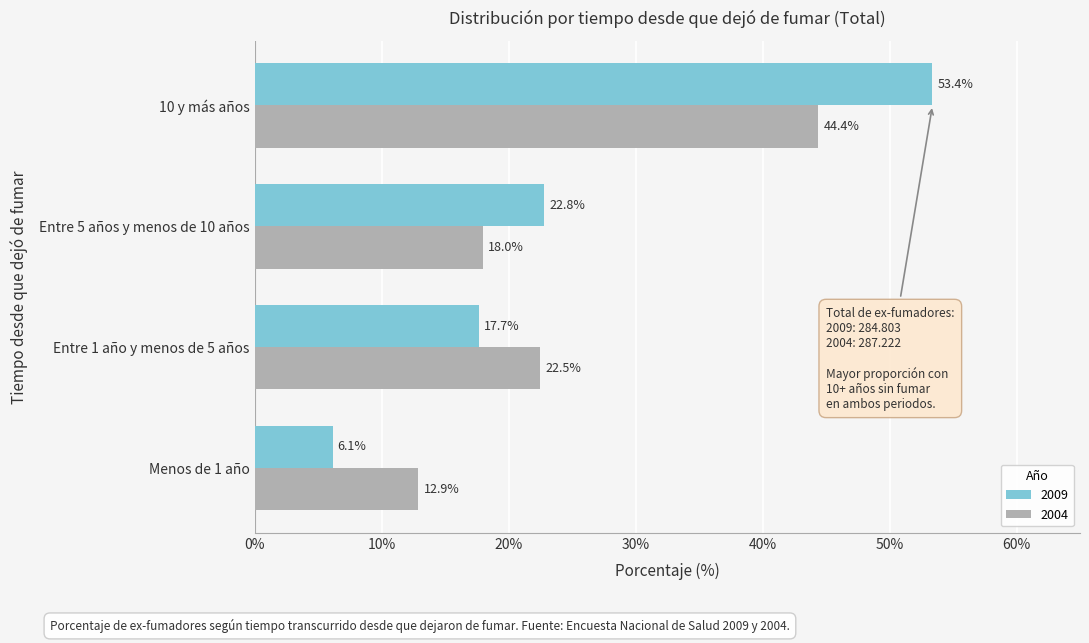

What are all the series names shown in the legend?

2009, 2004